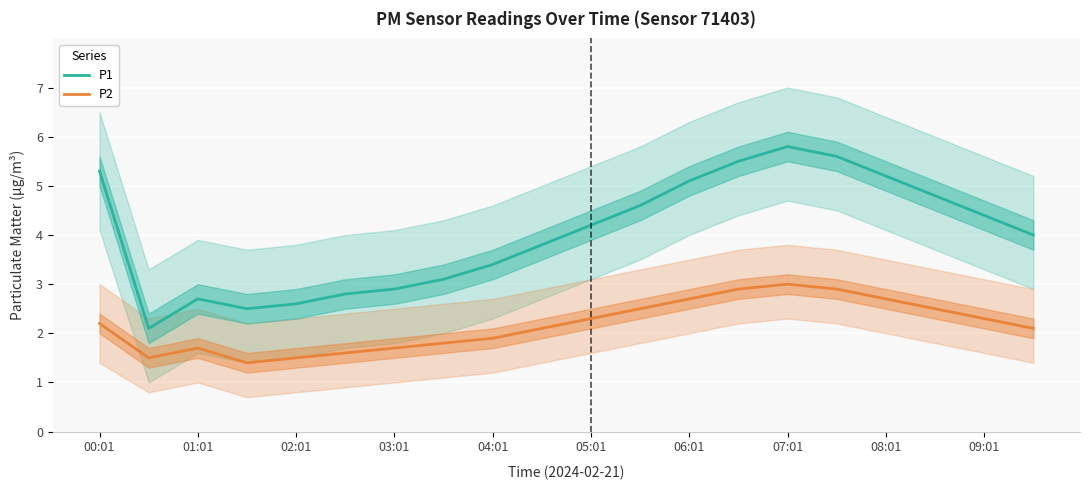

True or false: P1 and P2 cross at least once.

False